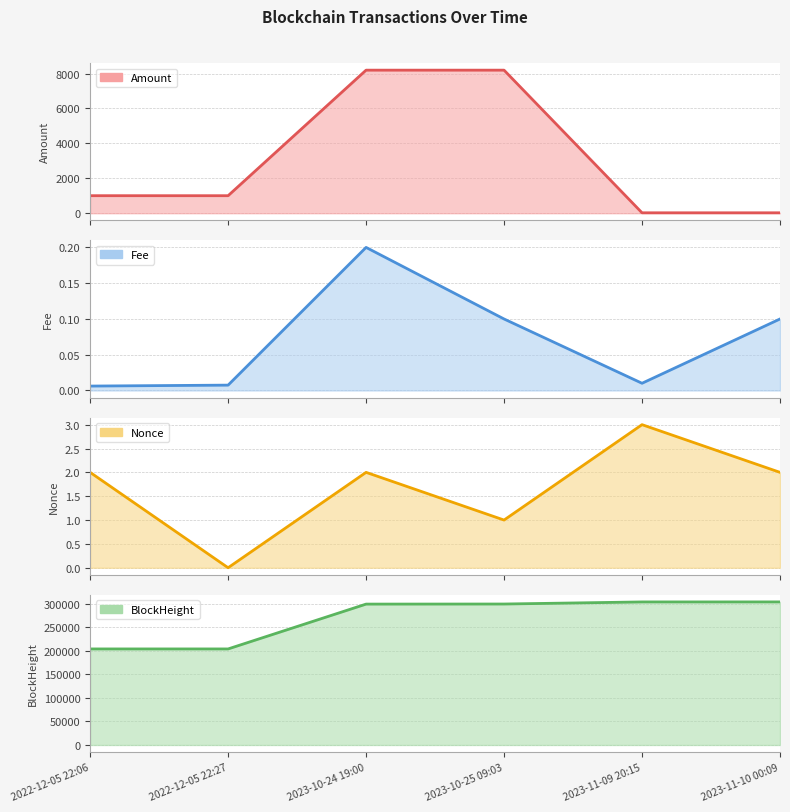

The Fee series shows 0.0 at 2023-11-09 20:15. True or false?

False